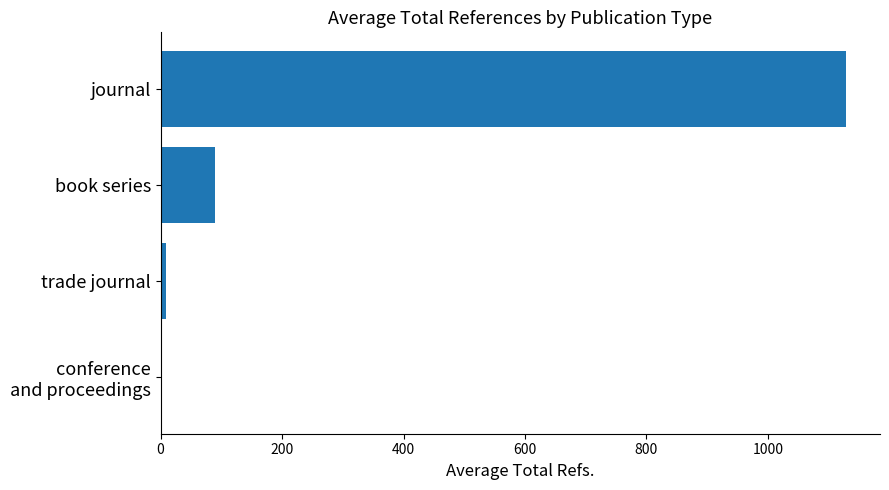

What is the sum of all values?

1226.1